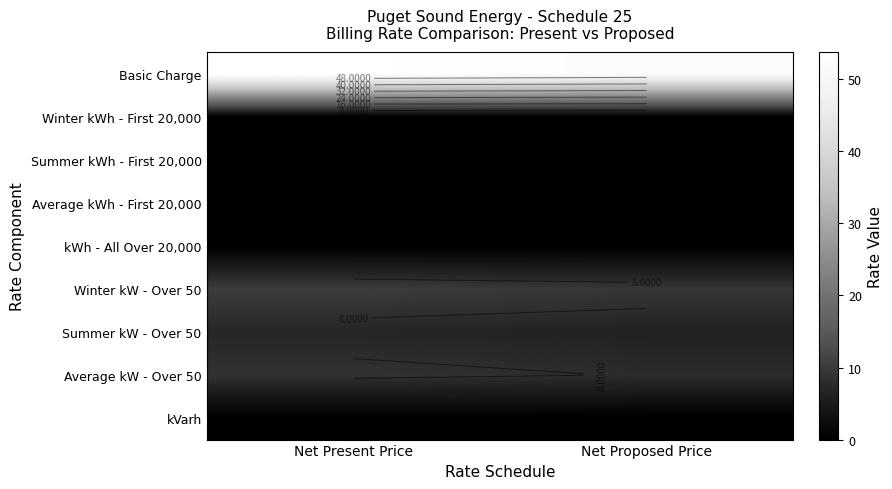

The value of Winter kWh - First 20,000 at Net Present Price is 0.1. True or false?

True